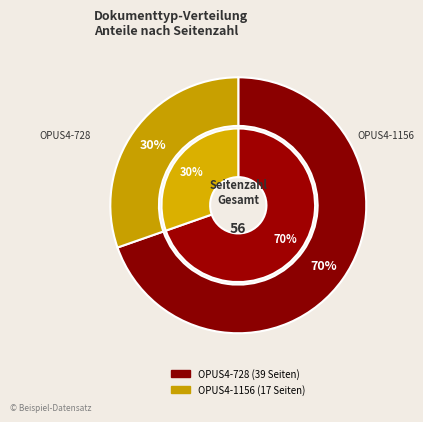

To the nearest percent, what is the average slice percentage?

50%